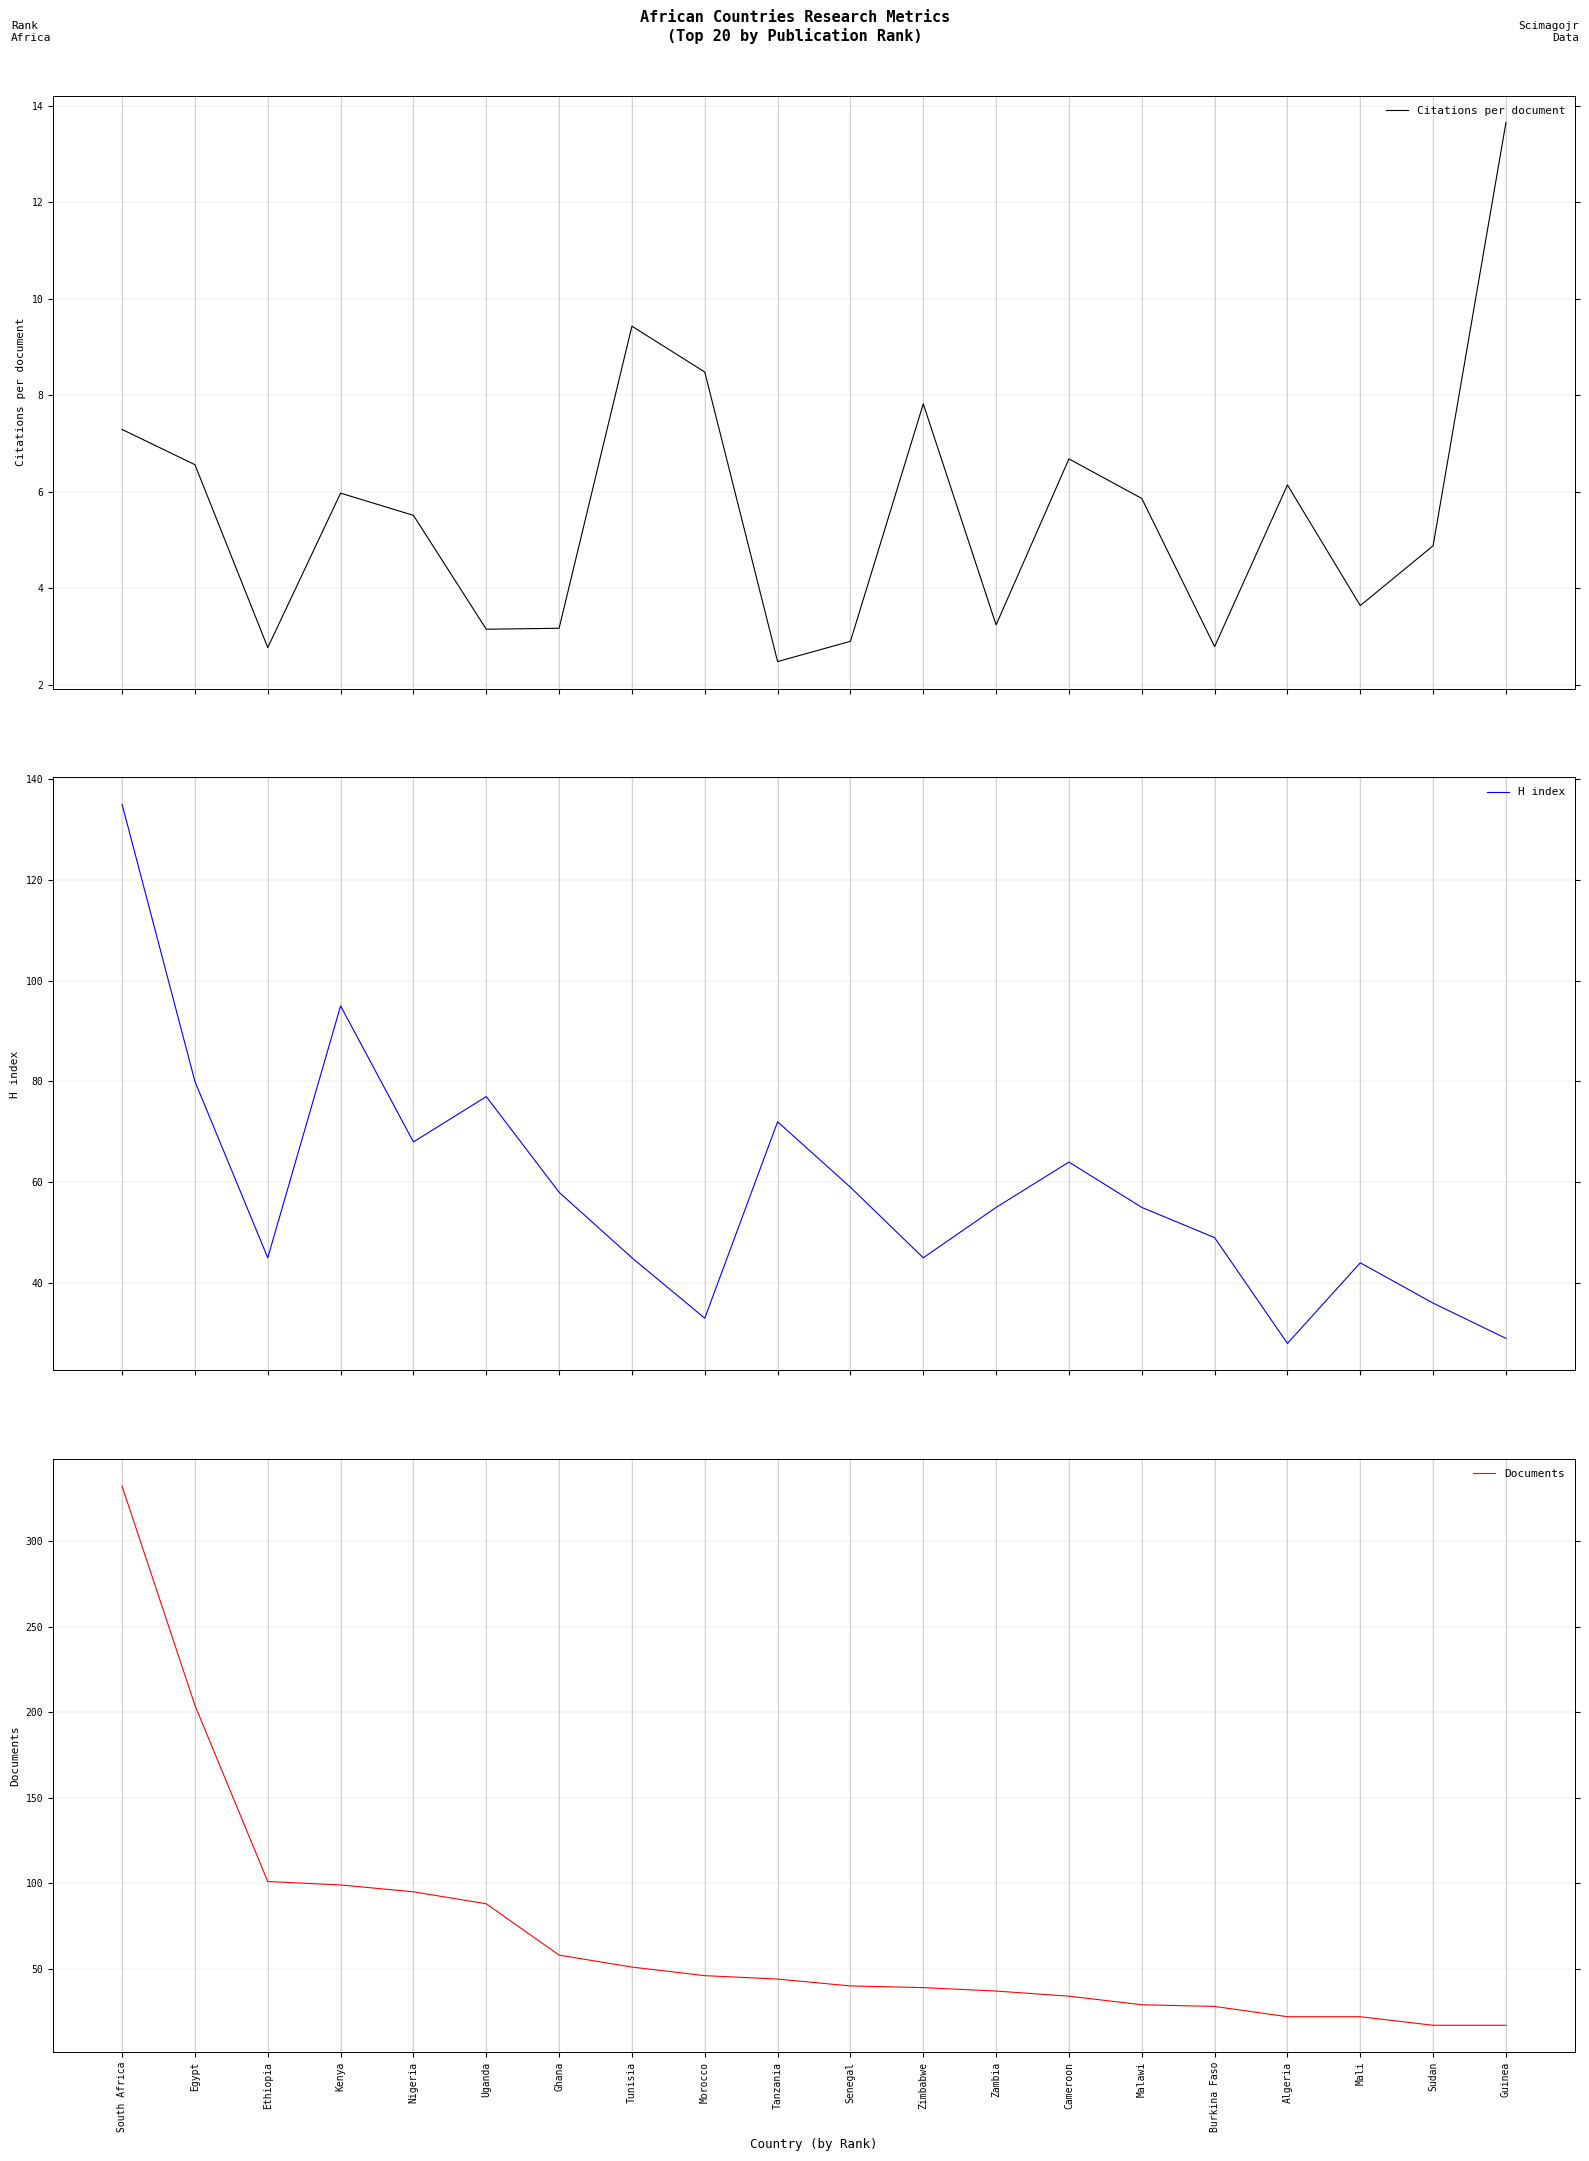

The Documents series shows 95.0 at Nigeria. True or false?

True